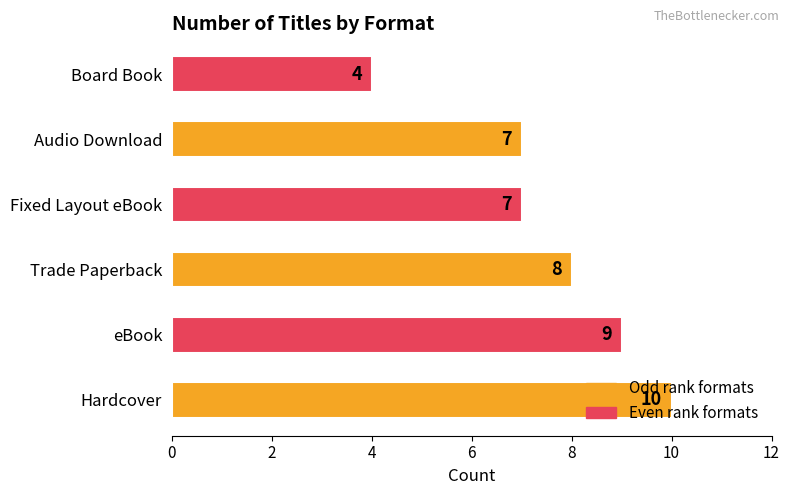

The chart shows a value of 8 at Trade Paperback. True or false?

True